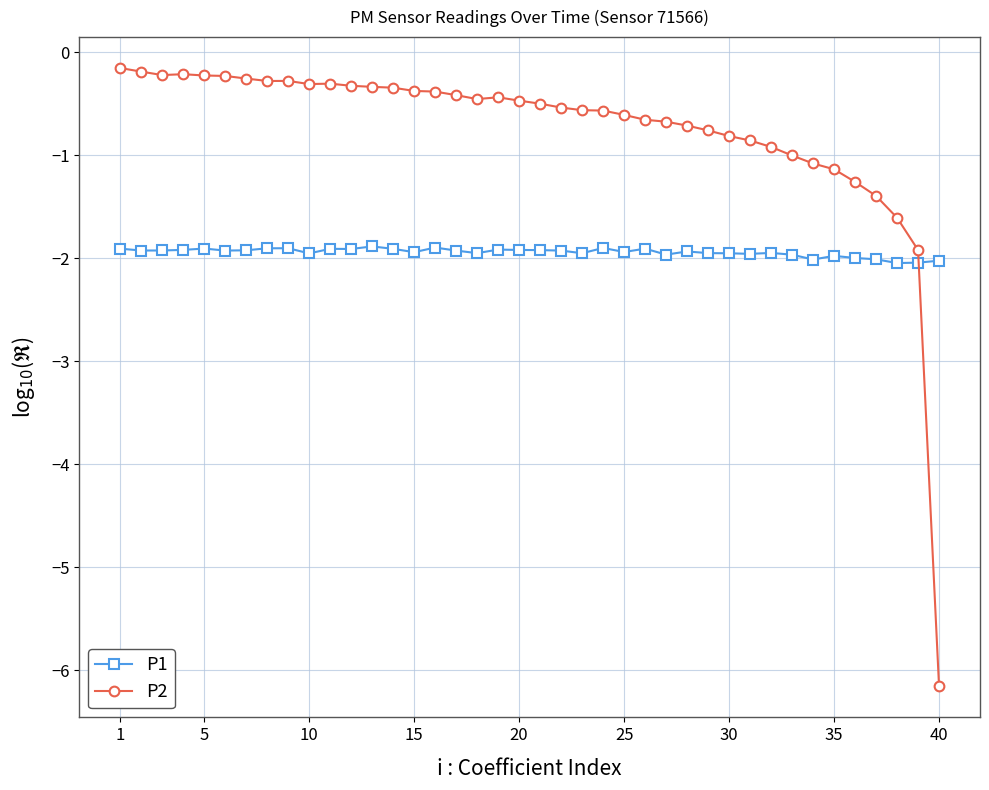

What are all the series names shown in the legend?

P1, P2